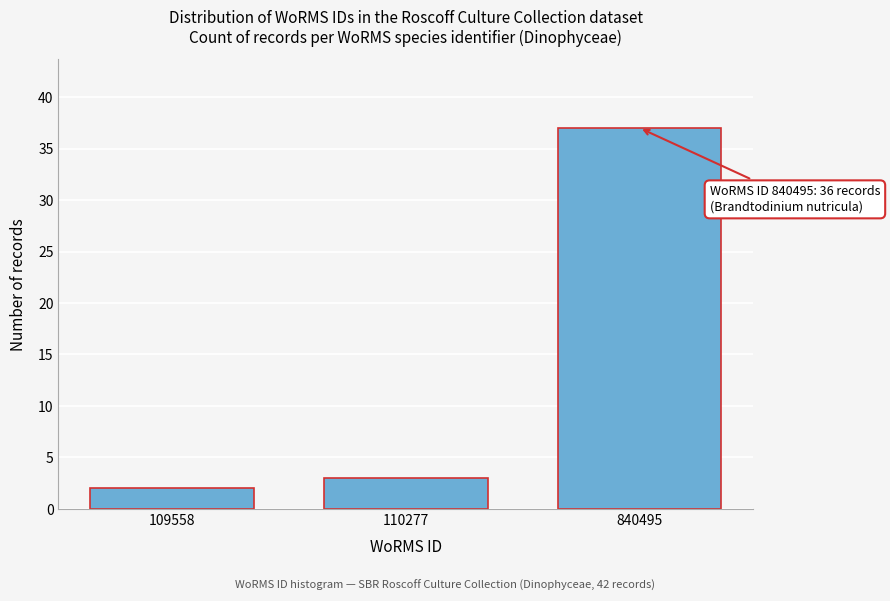

Reading left to right, extract all data points from this chart.

2	3	37